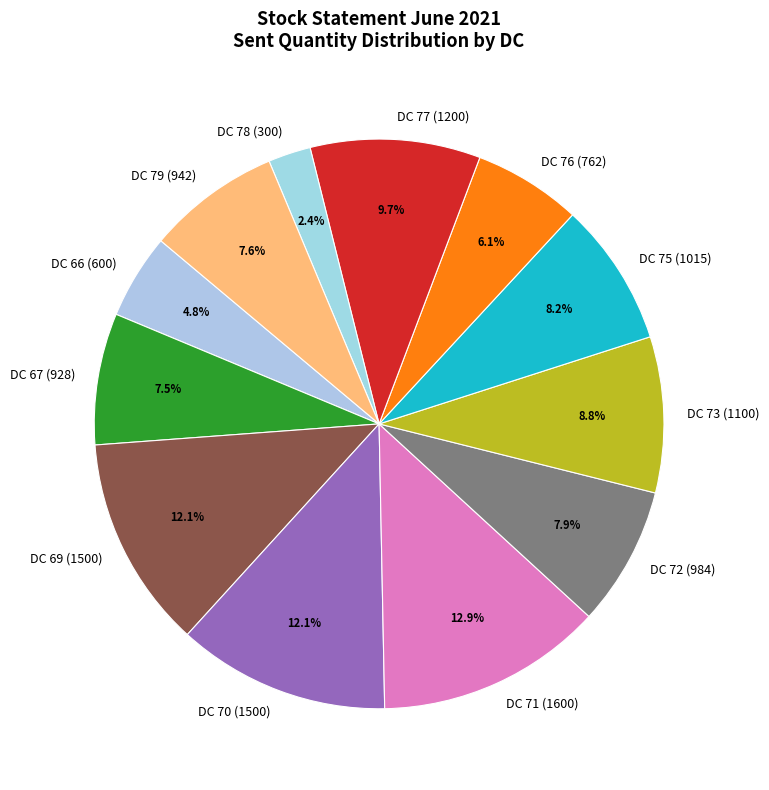

Between DC 71 (1600) and DC 72 (984), which is larger?

DC 71 (1600)